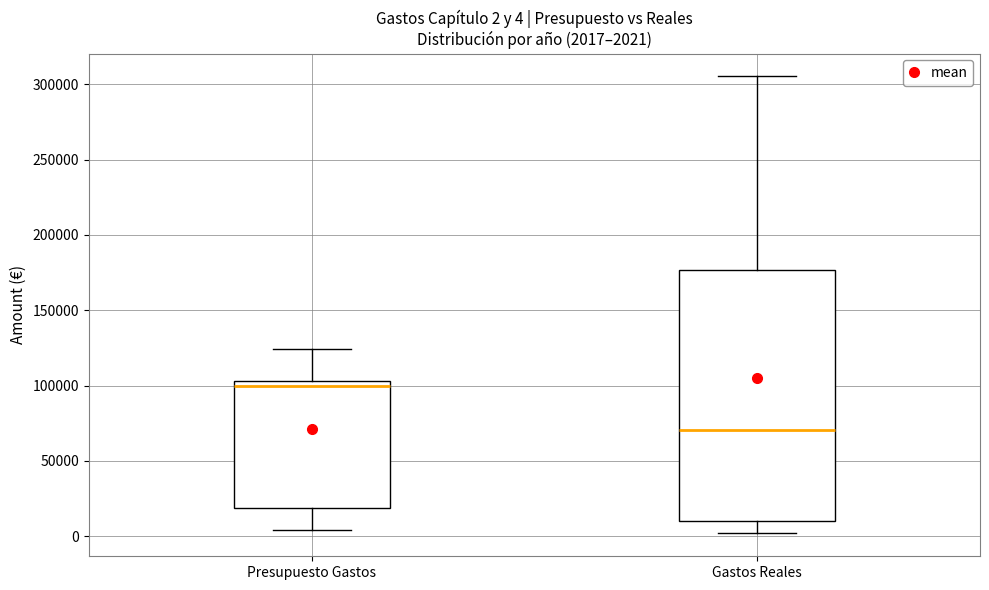

Comparing the boxes themselves (not the whiskers), which one is the tallest?

Gastos Reales